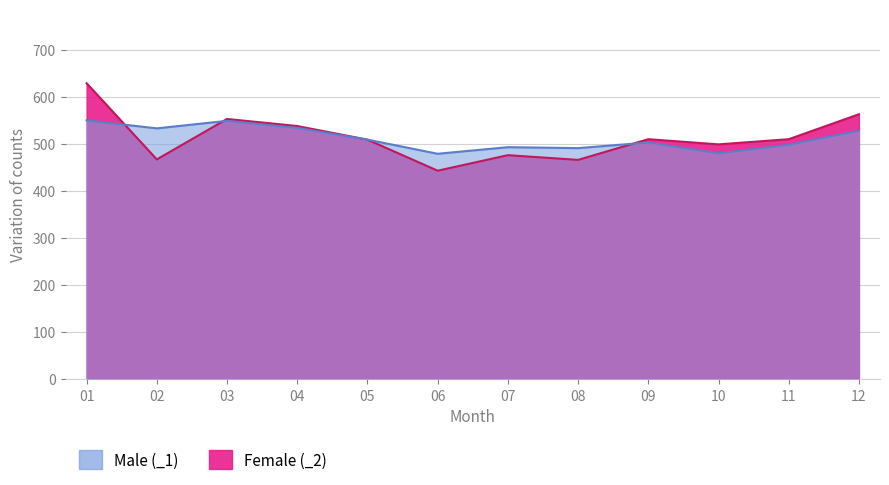

List the labels in order of Male (_1) value, largest first.

01, 03, 04, 02, 12, 05, 09, 11, 07, 08, 10, 06